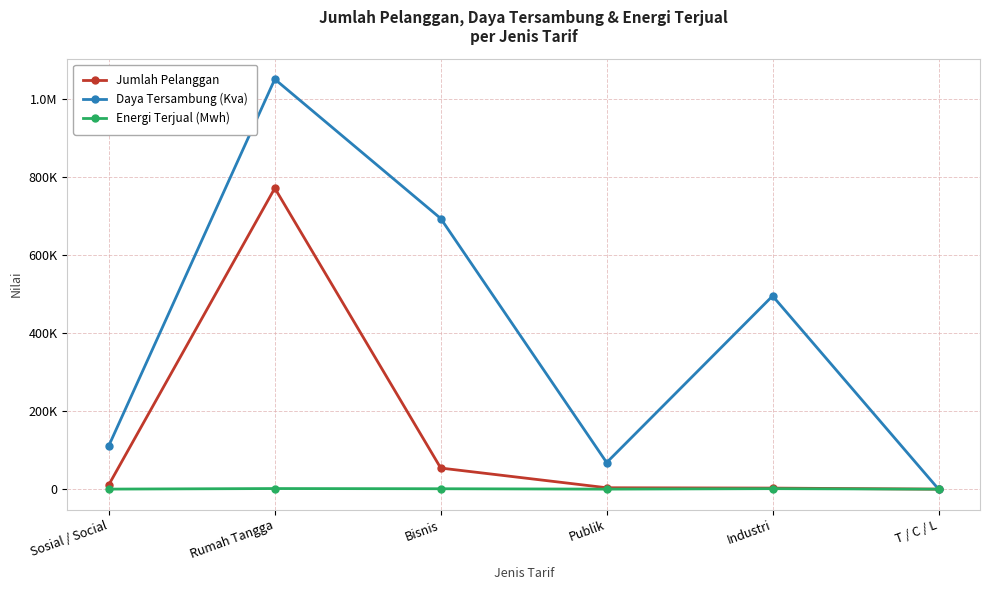

At how many categories does at least one series exceed 880858?

1